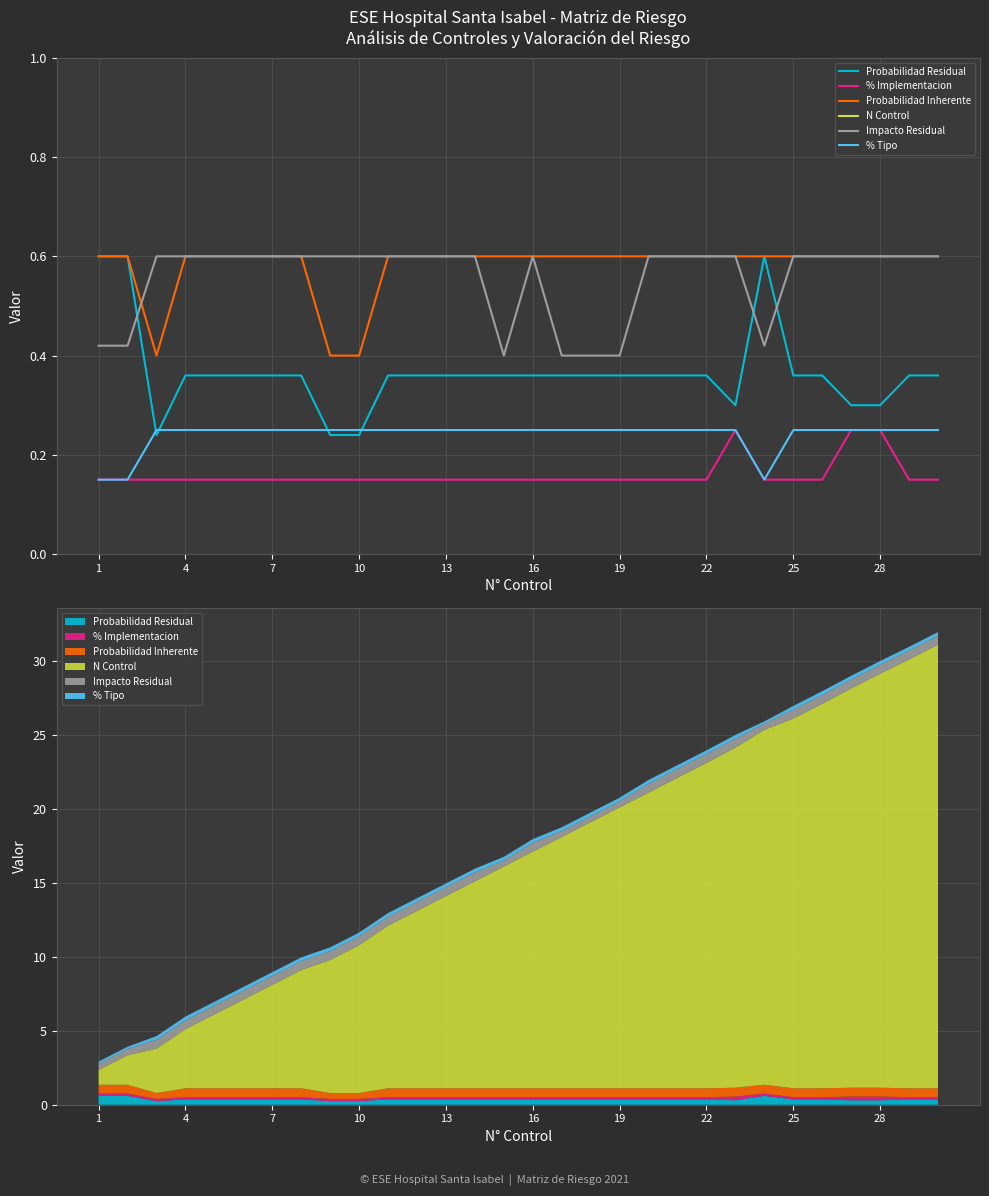

True or false: Probabilidad Residual and % Implementacion intersect in this chart.

False